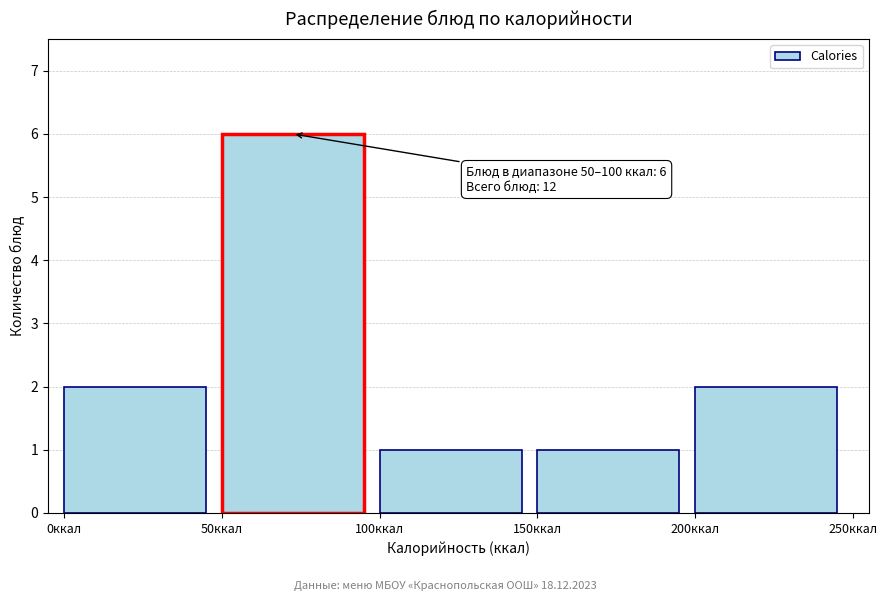

Which range on the x-axis has the tallest bar?

50 to 100